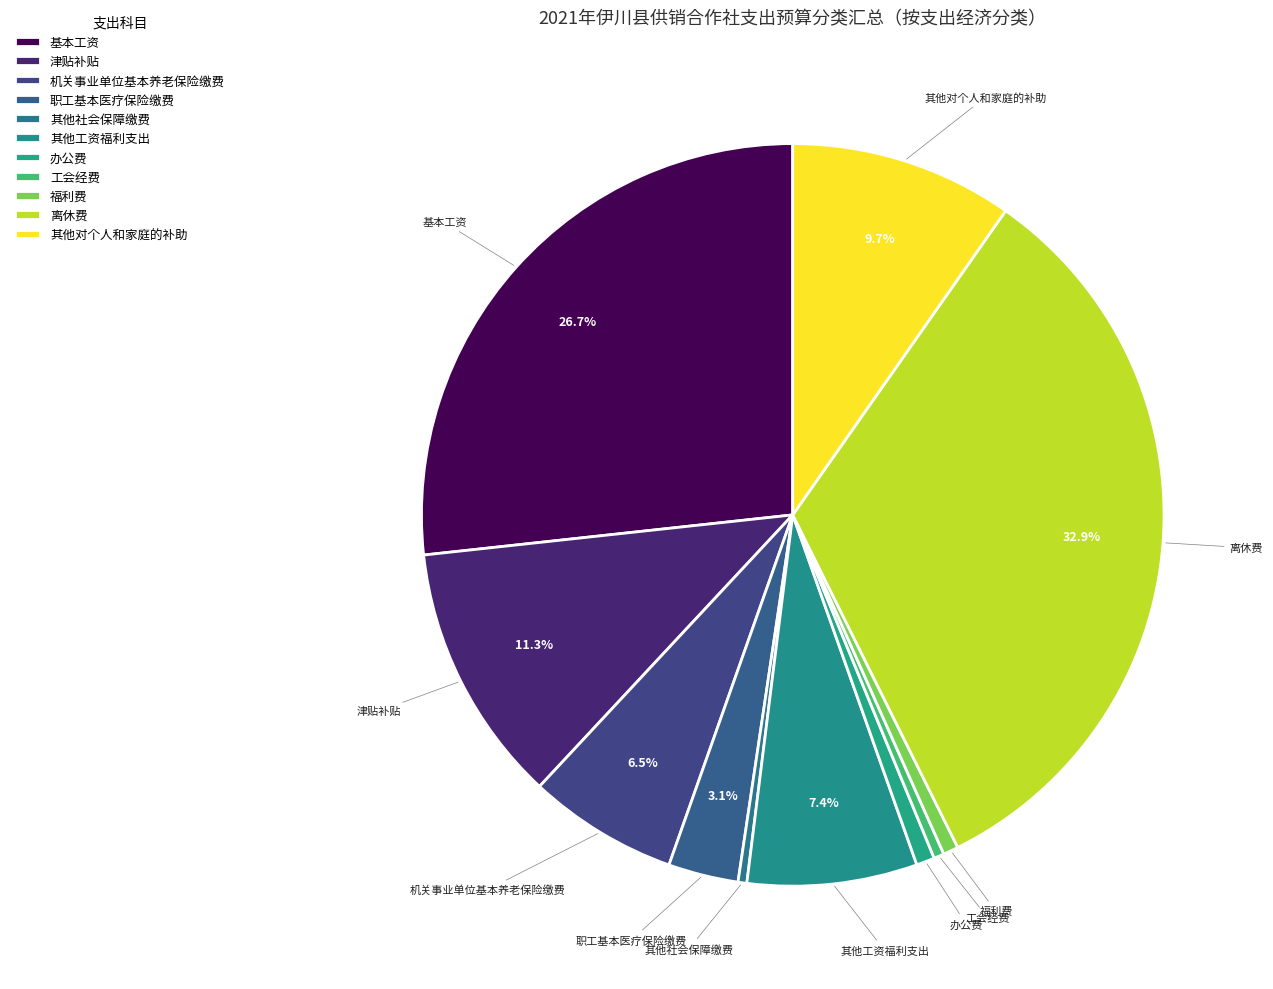

What portion of the pie excludes 机关事业单位基本养老保险缴费?

93.5%